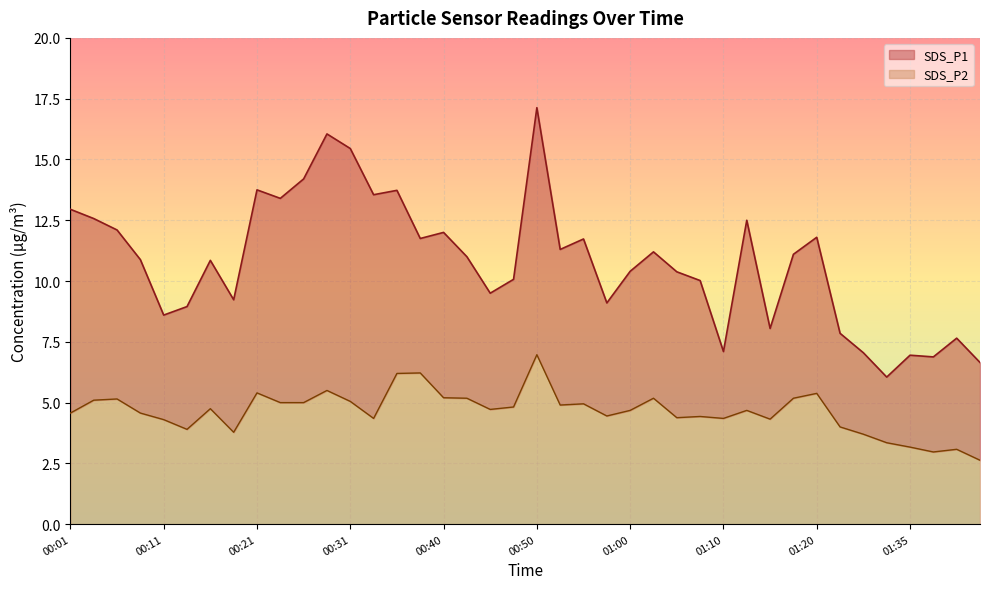

True or false: SDS_P2 and SDS_P1 intersect in this chart.

False